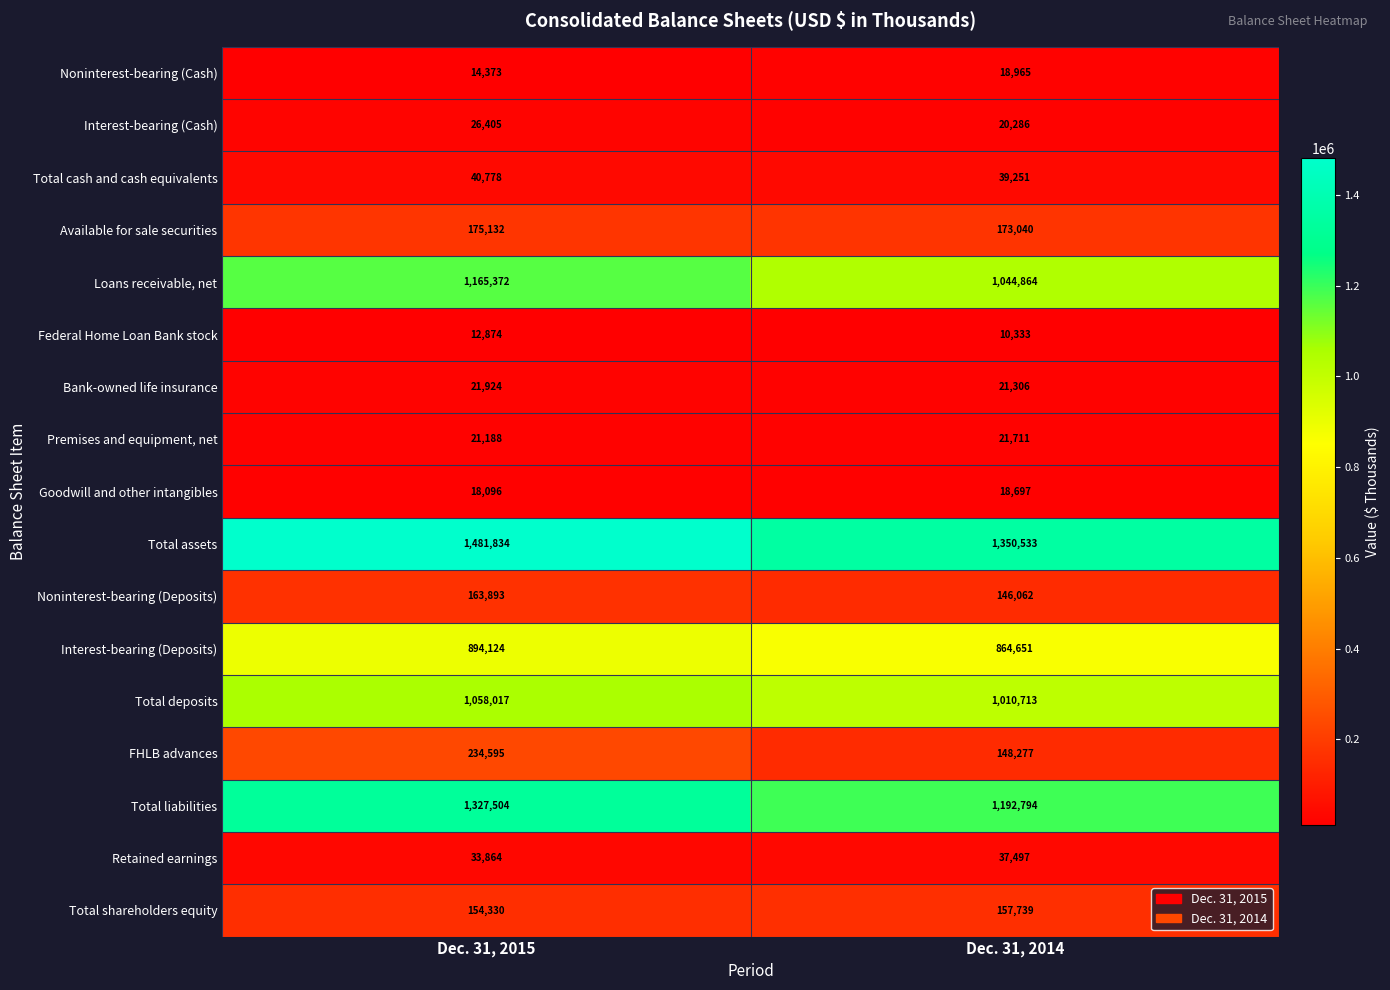

At which category is the sum across all series the highest?

Dec. 31, 2015